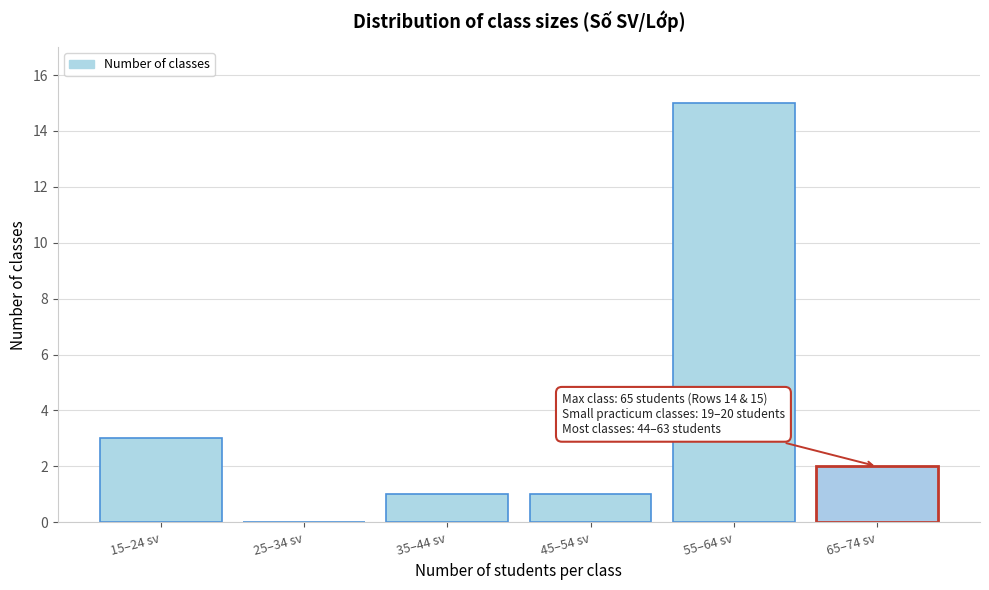

Reading left to right, extract all data points from this chart.

15–24 sv=3	25–34 sv=0	35–44 sv=1	45–54 sv=1	55–64 sv=15	65–74 sv=2